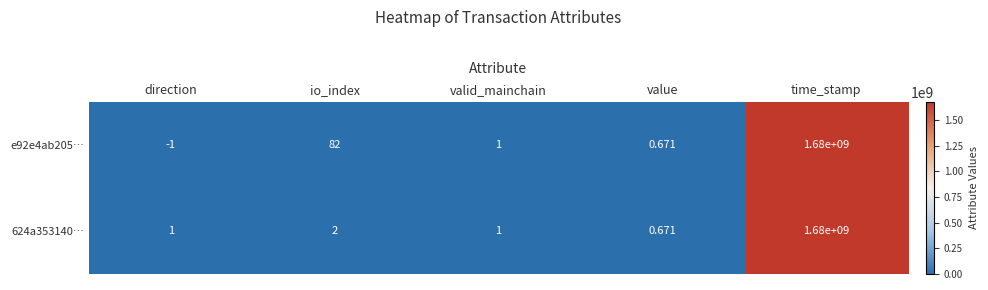

Where is 624a353140… nearest to the value 840000000?

io_index